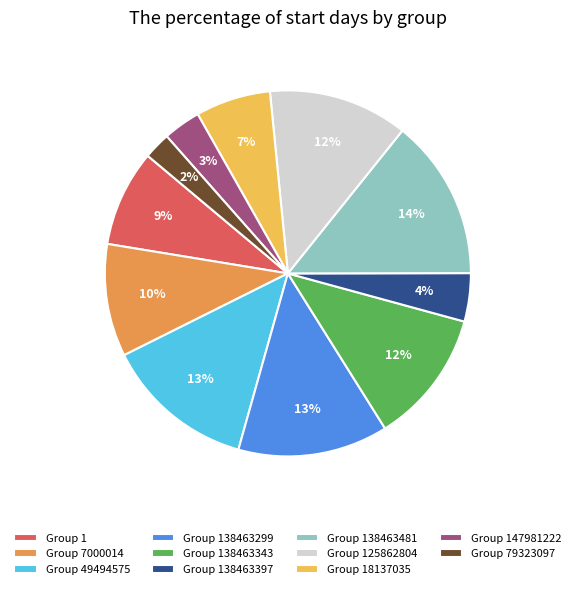

How many slices are in this pie chart?

11